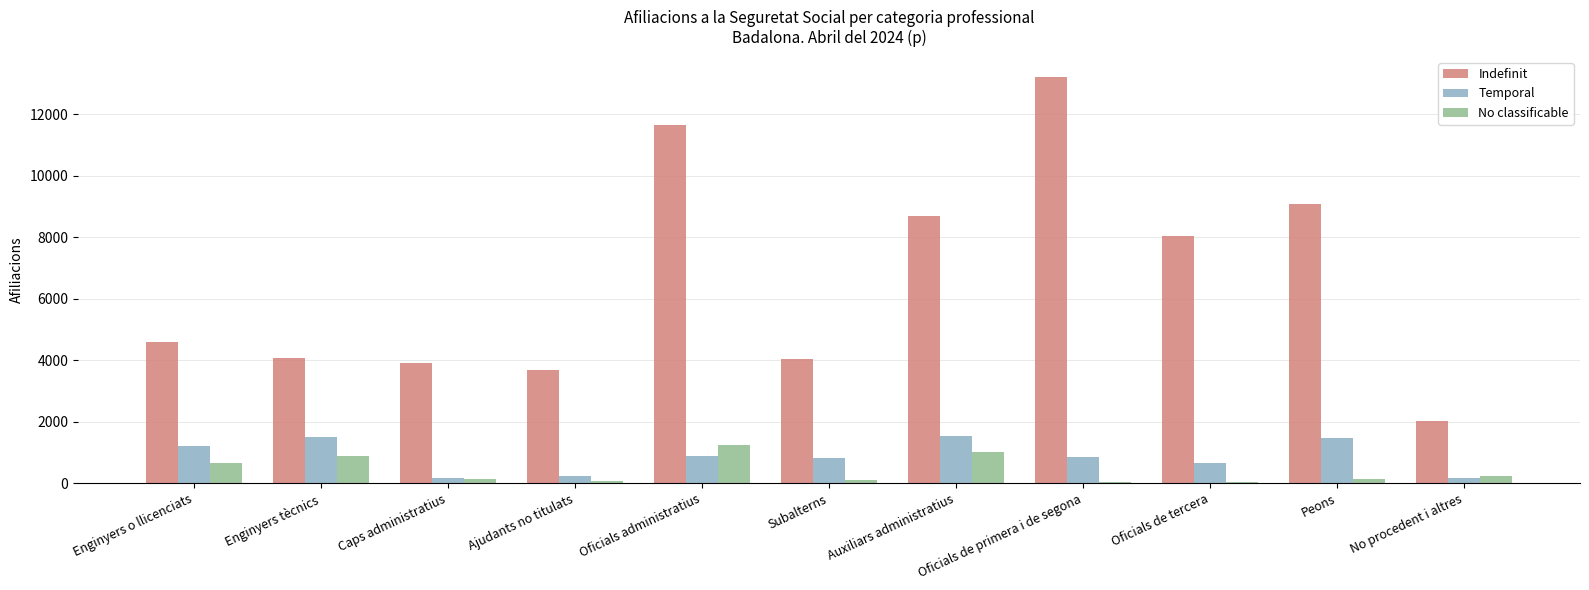

What is the greatest value displayed?

13210